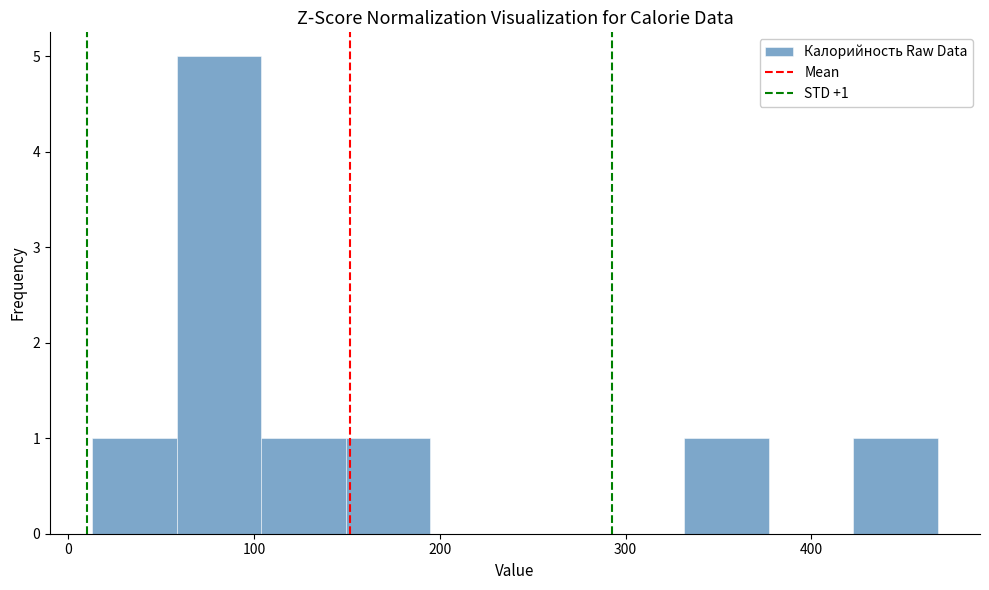

Which range on the x-axis has the tallest bar?

60 to 100